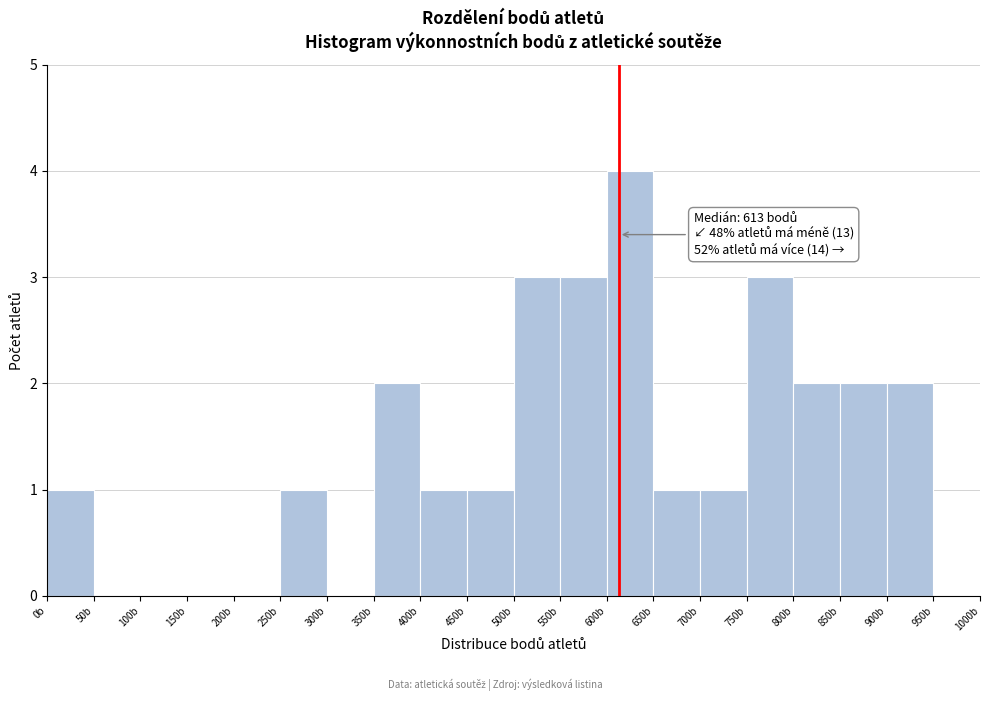

Which range on the x-axis has the tallest bar?

600 to 650